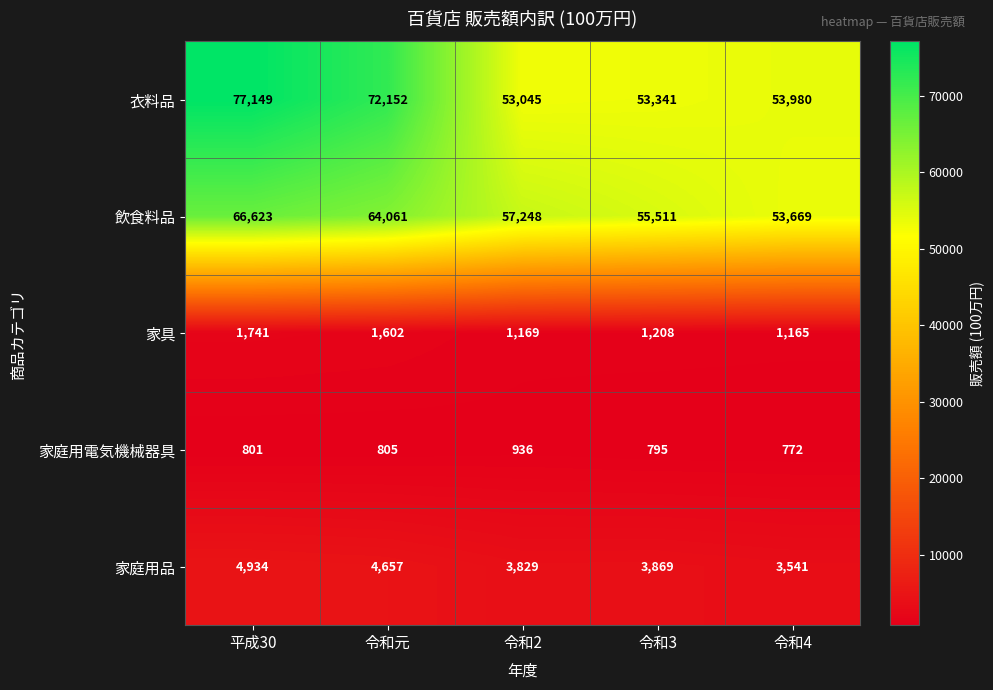

What is the average value of the 飲食料品 series?

59422